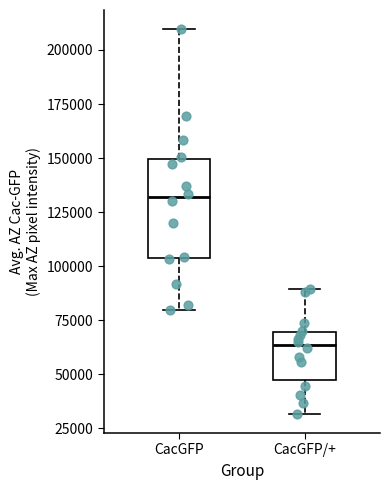

Reading left to right, transcribe this box plot: for each box, give where its median line is, the range the box spans, and where its two whiskers end, as read against the y-axis. The values are not printed on the chart, so give them approximately, as read against the axis.

CacGFP: median 130000, box 105000 to 150000, whiskers 80000 to 210000
CacGFP/+: median 65000, box 45000 to 70000, whiskers 30000 to 90000